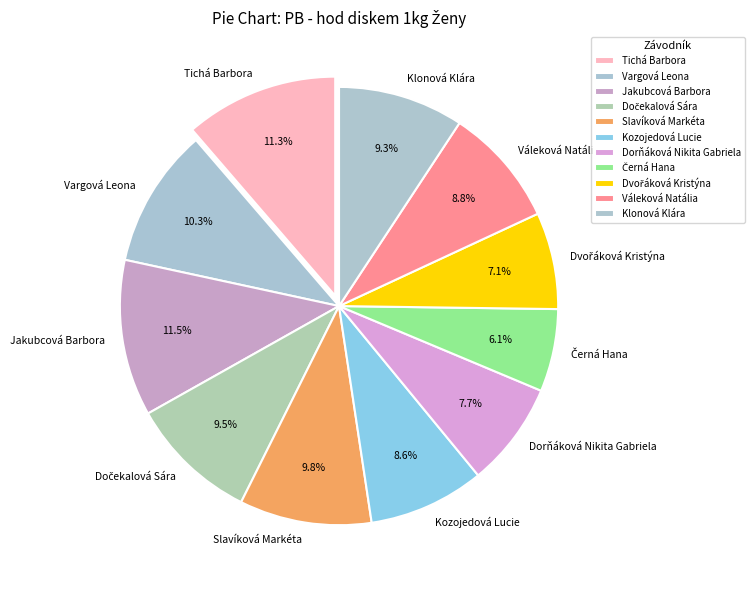

To the nearest percent, what is the average slice percentage?

9%